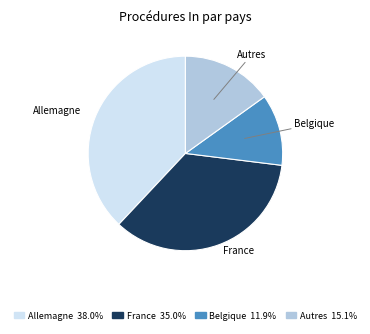

True or false: Allemagne accounts for 38% of the total.

True